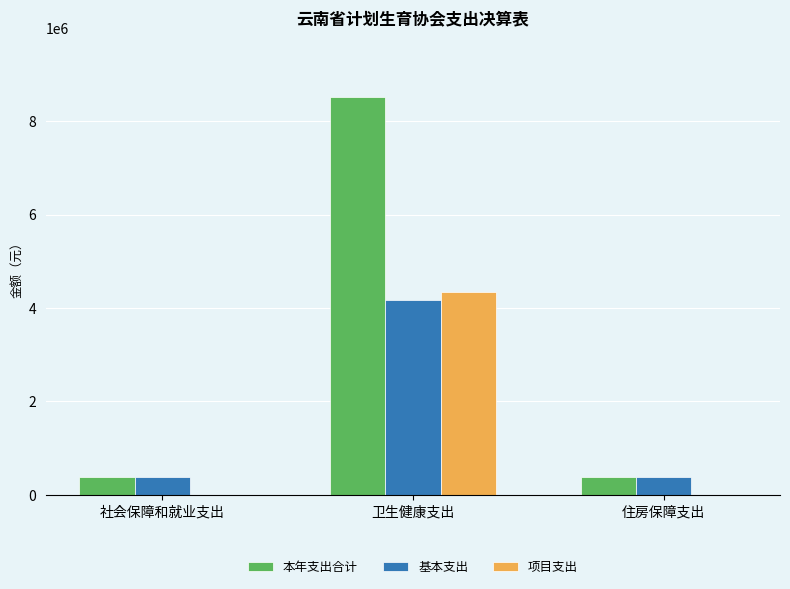

The 项目支出 series shows -1895016.5 at 住房保障支出. True or false?

False